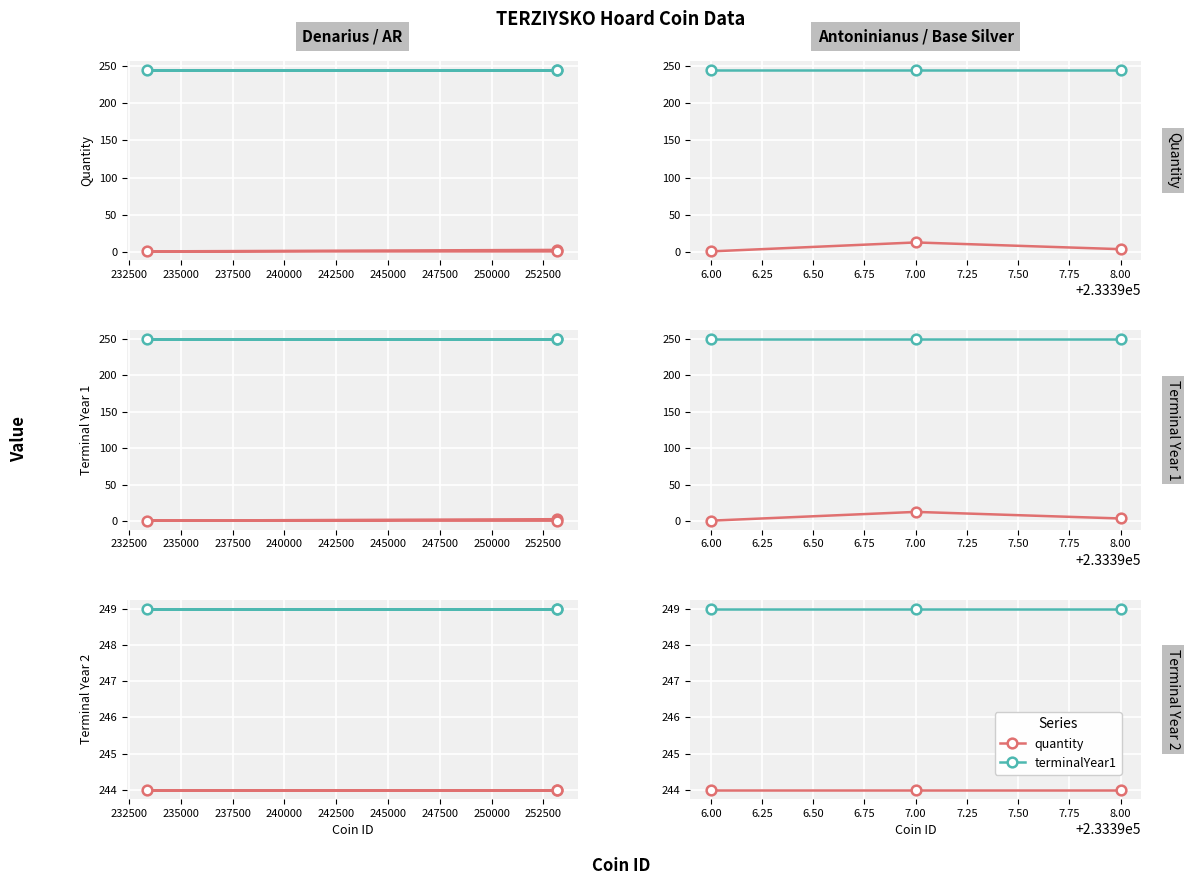

True or false: terminalYear1 has a value of 357 at 8.00.

False